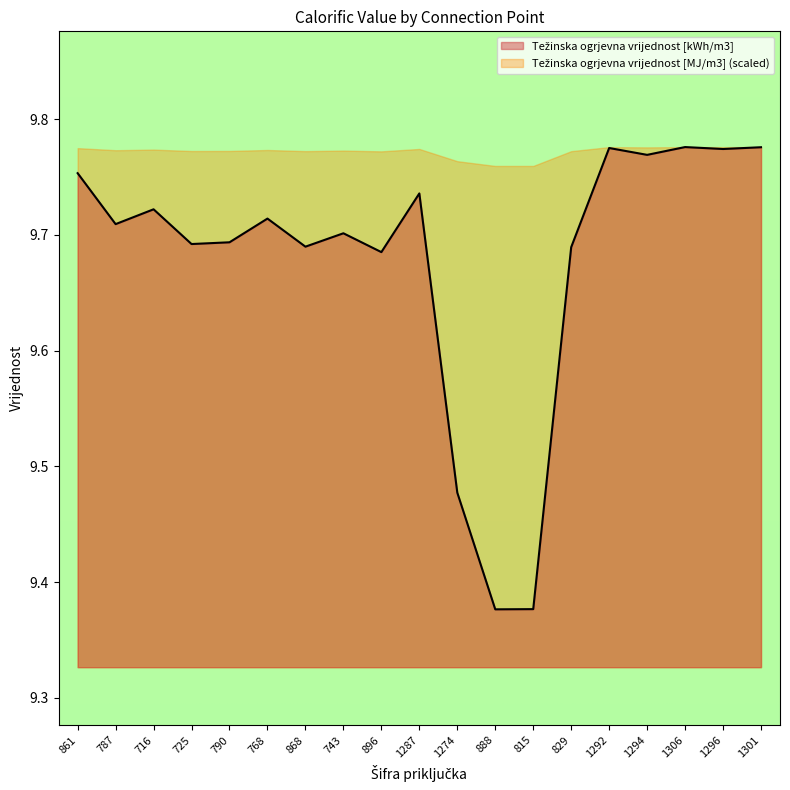

Is it true that the value at 815 is 5.5?

False